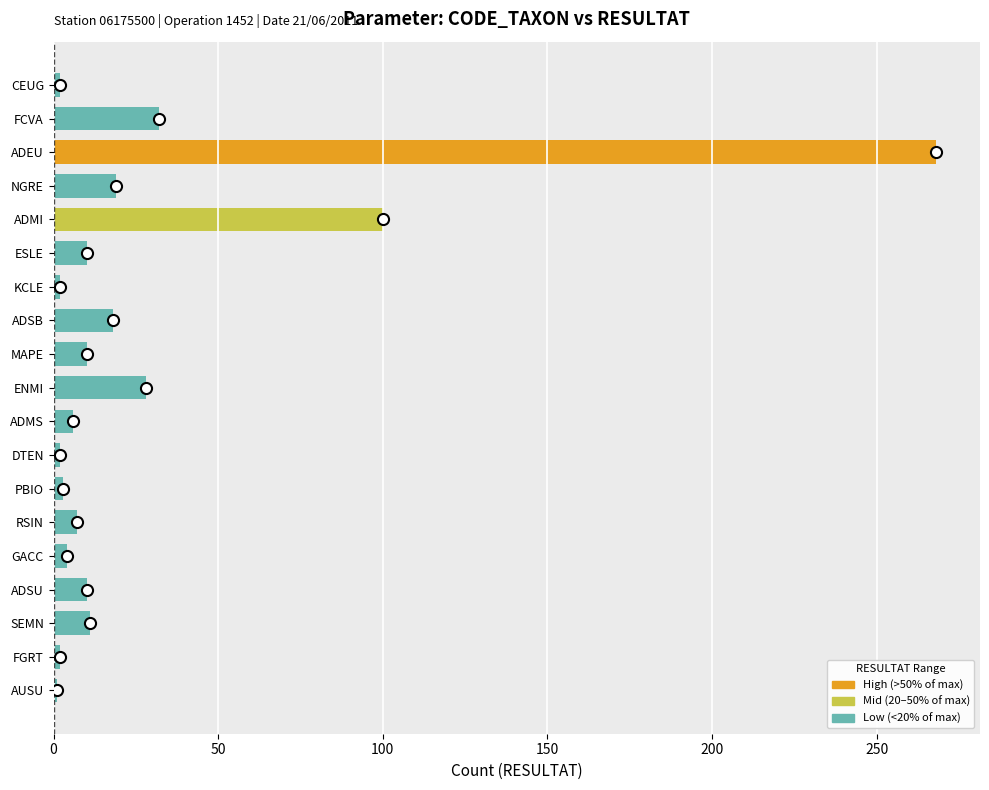

What is the change in value from MAPE to ENMI?

+18